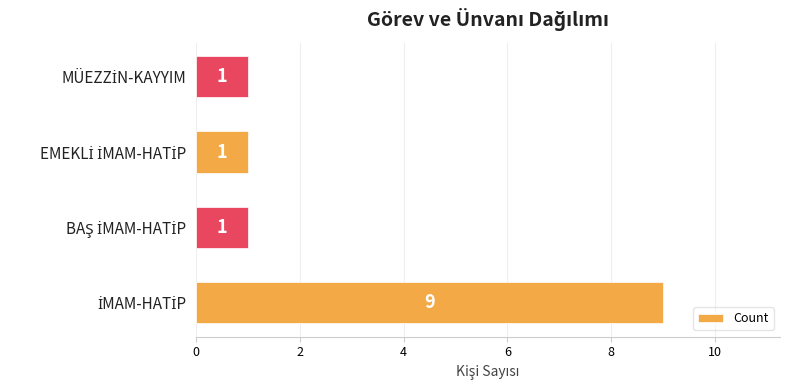

Count the values in the range 1 to 9.

4